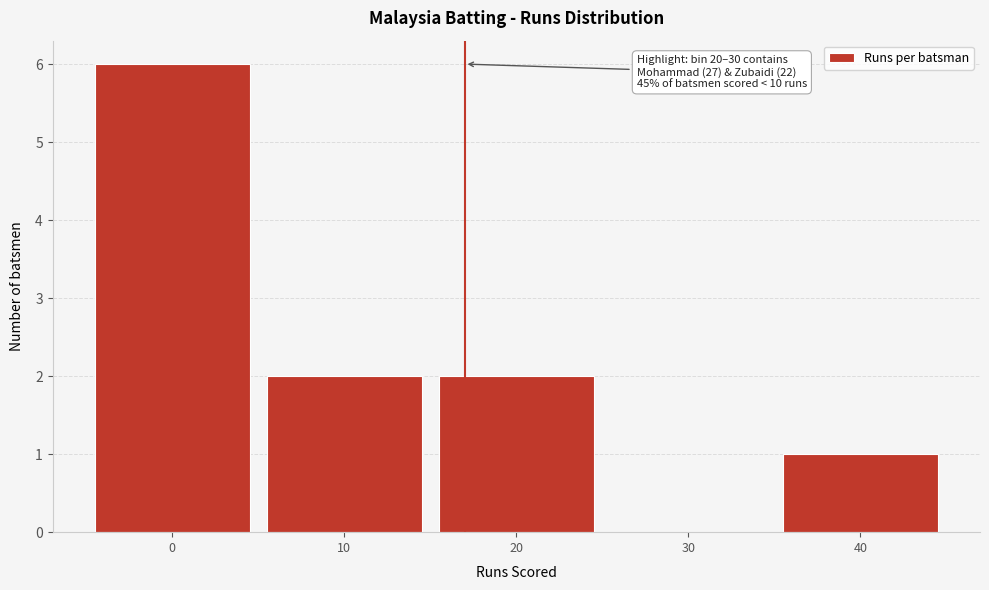

Reading left to right, extract all data points from this chart.

0=6	10=2	20=2	30=0	40=1